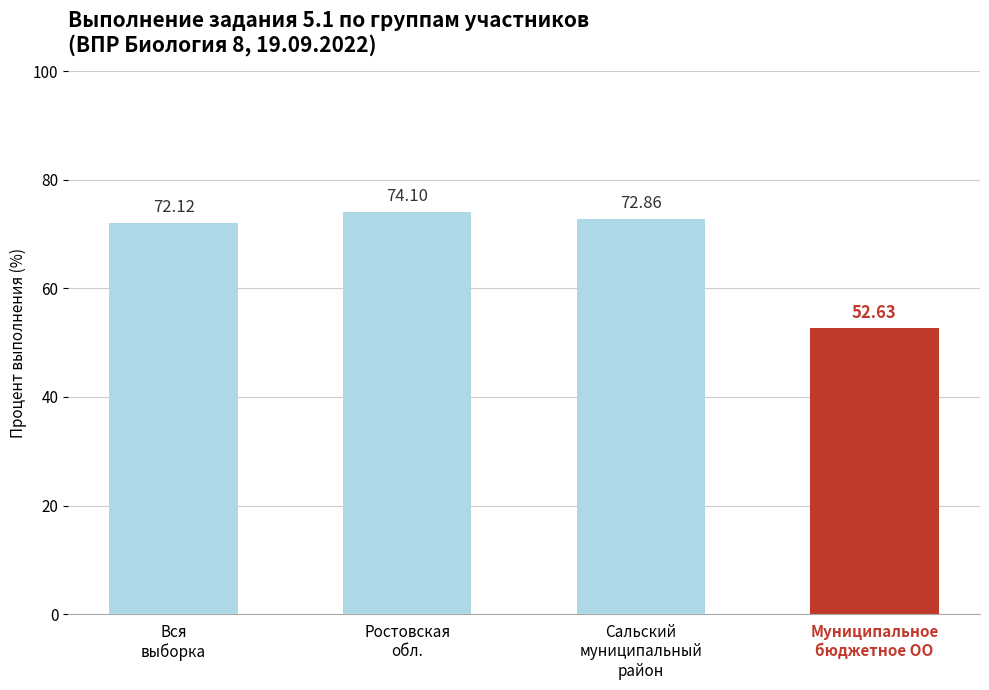

What is the difference between the values at Муниципальное
бюджетное ОО and Вся
выборка?

19.5